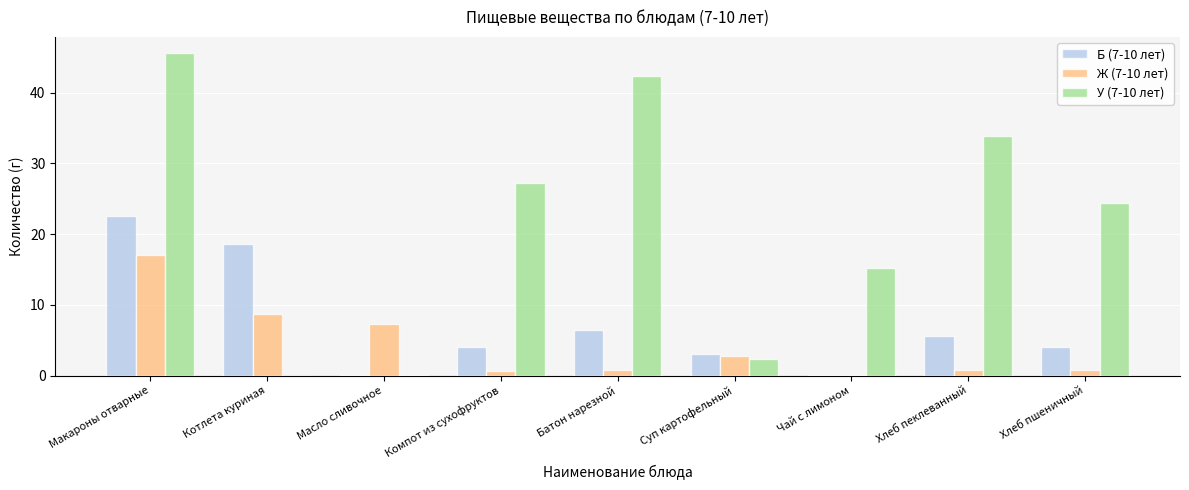

What is the approximate value of Ж (7-10 лет) at Макароны отварные?

17.0